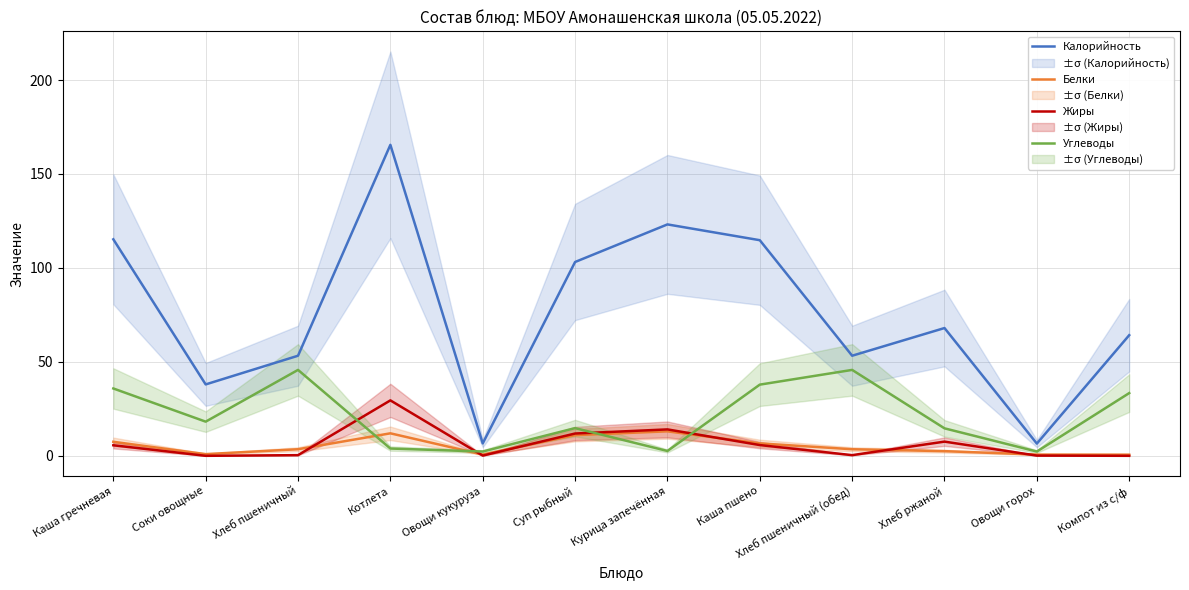

What is the total value across all series at Хлеб пшеничный?

102.8